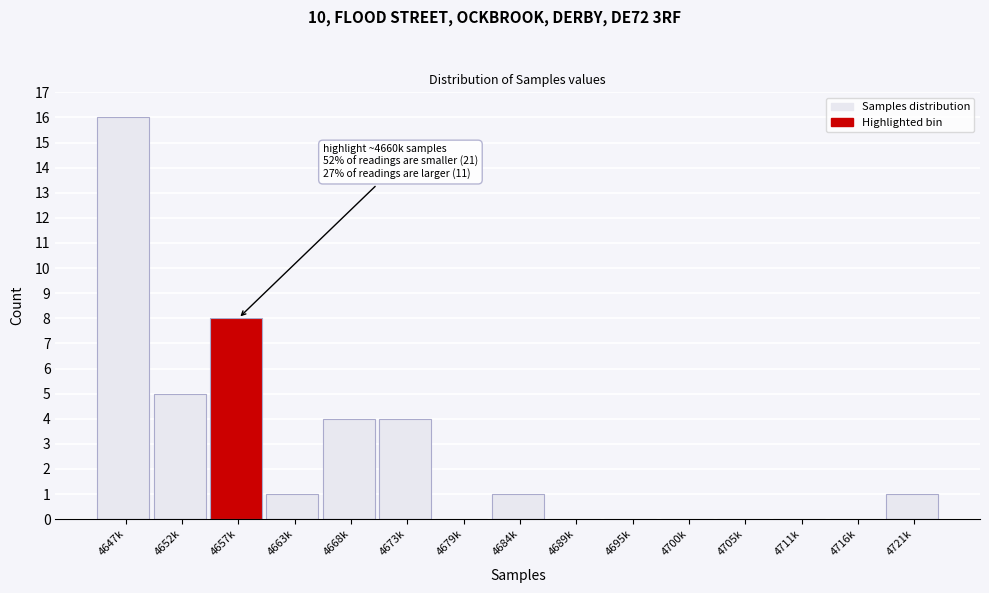

Reading left to right, extract all data points from this chart.

4647k=16	4652k=5	4657k=8	4663k=1	4668k=4	4673k=4	4679k=0	4684k=1	4689k=0	4695k=0	4700k=0	4705k=0	4711k=0	4716k=0	4721k=1